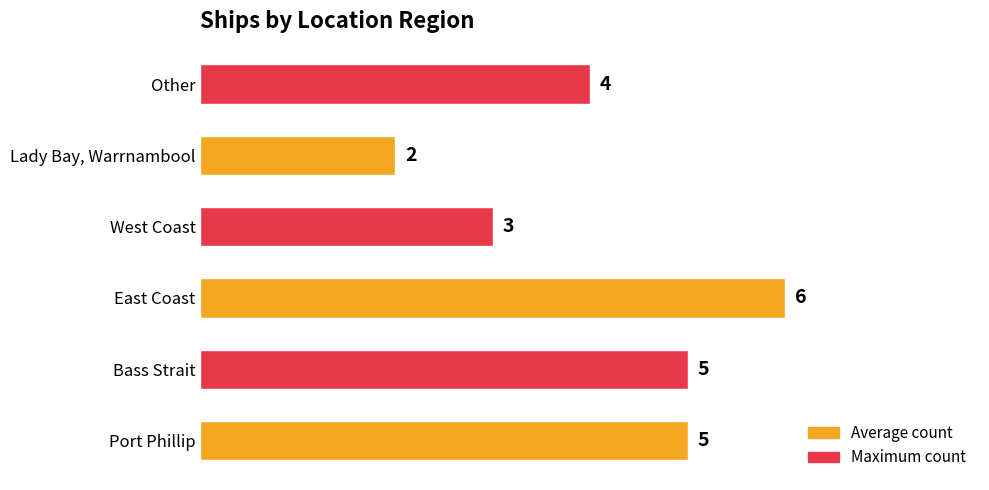

What is the difference between the maximum and second lowest values?

3